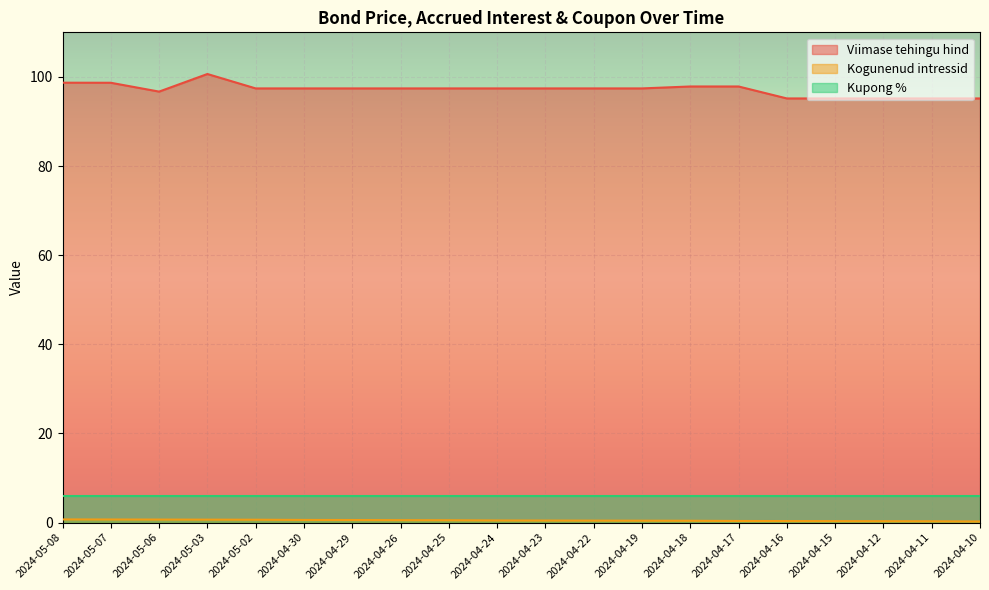

Does the chart display data point markers on the line(s)?

No